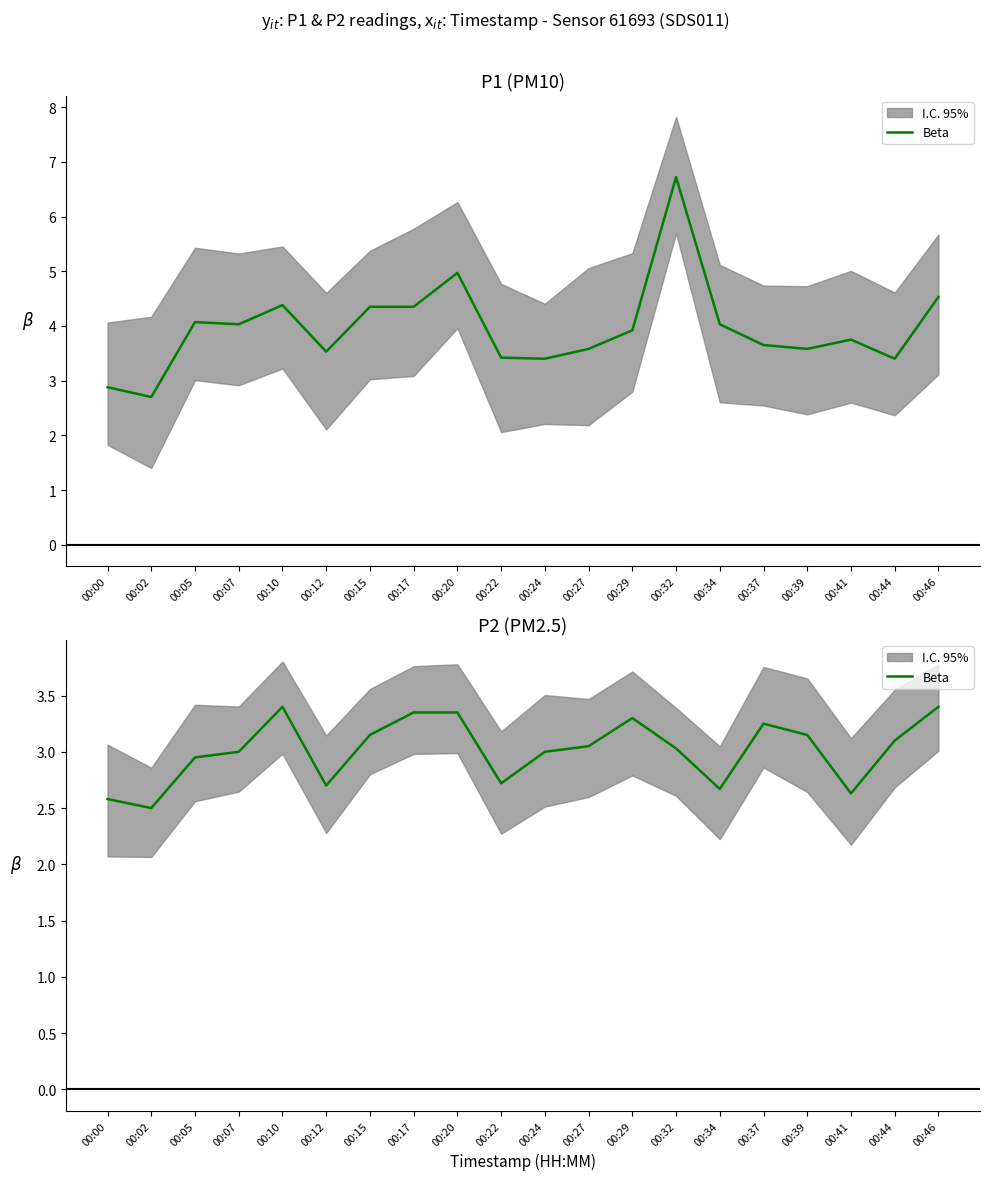

How many values are below 3?

7